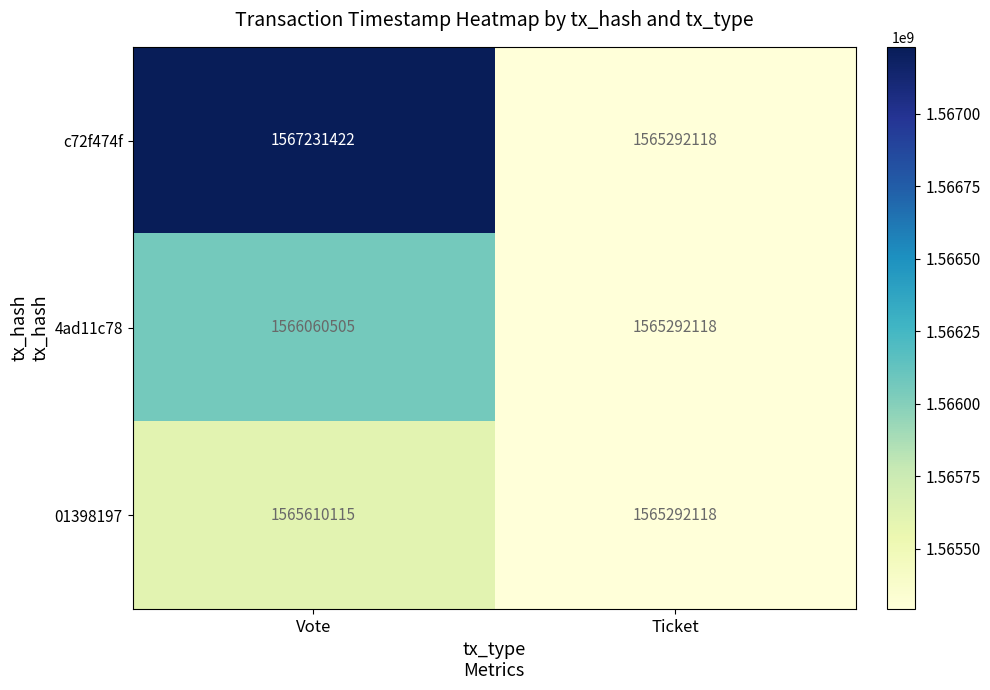

Which category has the highest value in the 4ad11c78 series?

Vote